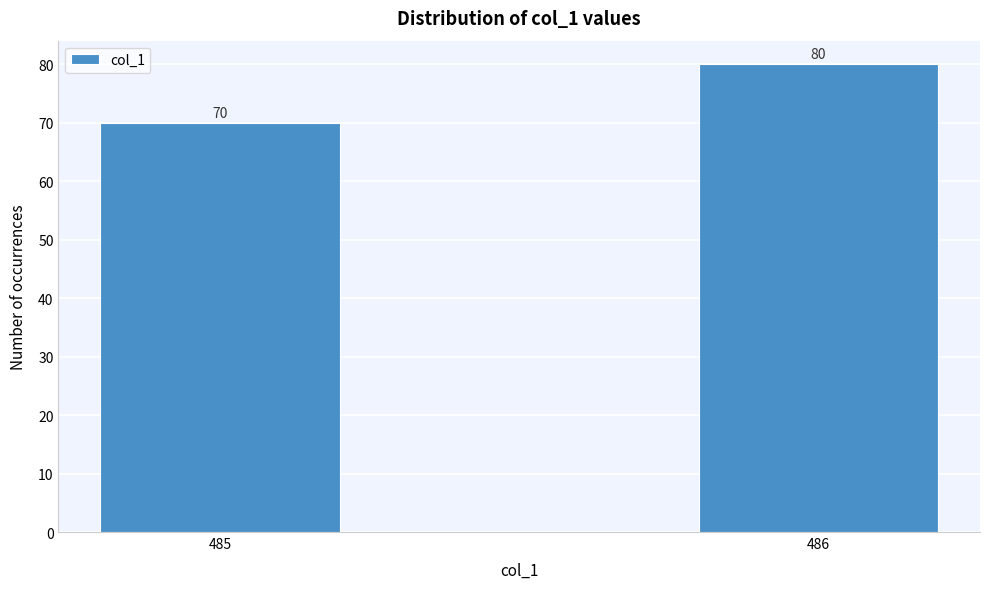

Reading left to right, extract all data points from this chart.

70	80